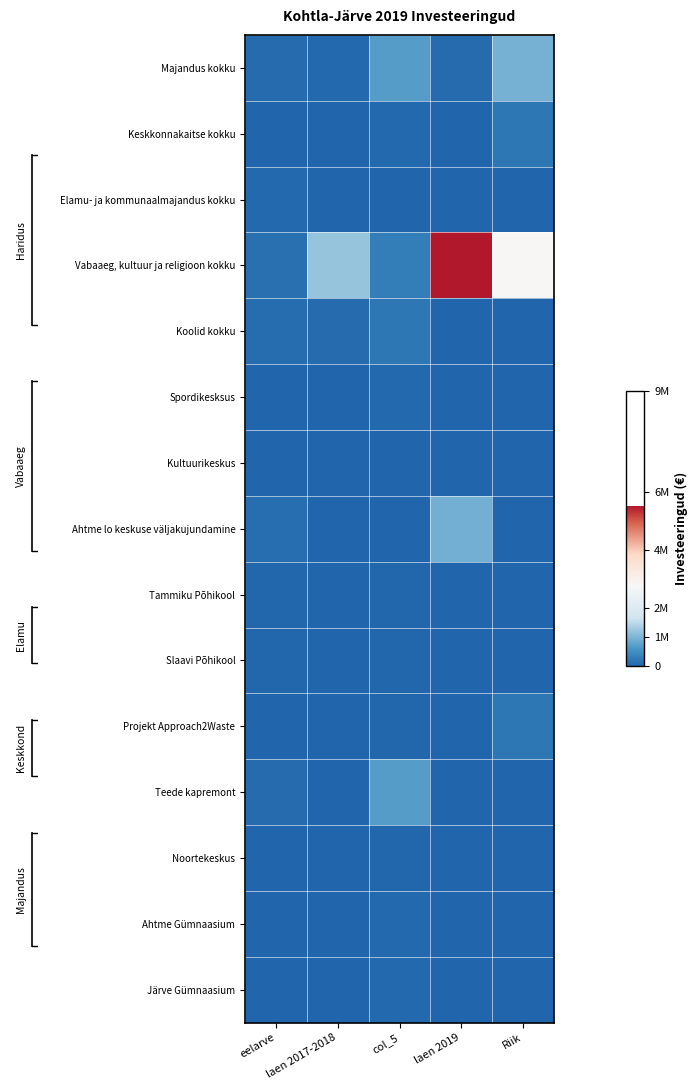

Rank the series at Riik from lowest to highest value.

Elamu- ja kommunaalmajandus kokku, Koolid kokku, Spordikesksus, Kultuurikeskus, Ahtme lo keskuse väljakujundamine, Tammiku Põhikool, Slaavi Põhikool, Teede kapremont, Noortekeskus, Ahtme Gümnaasium, Järve Gümnaasium, Keskkonnakaitse kokku, Projekt Approach2Waste, Majandus kokku, Vabaaeg, kultuur ja religioon kokku